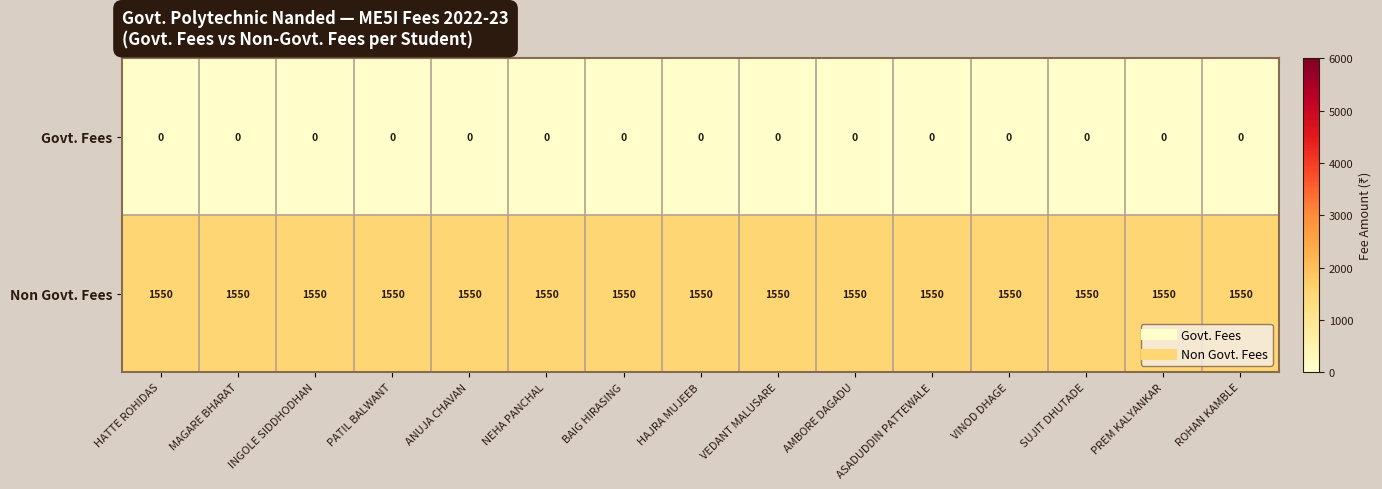

Count the number of data series in this chart.

2